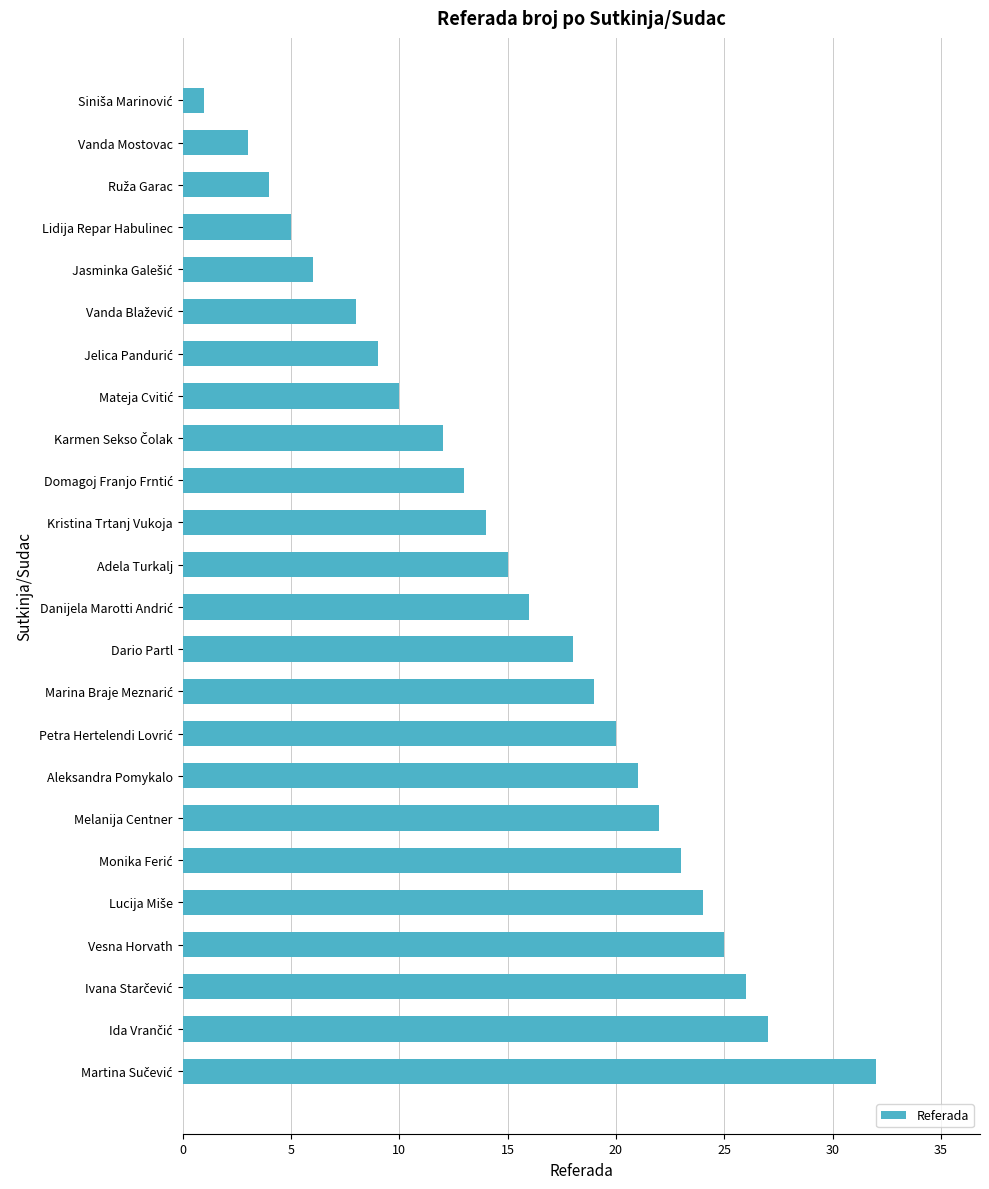

What is the greatest value displayed?

32